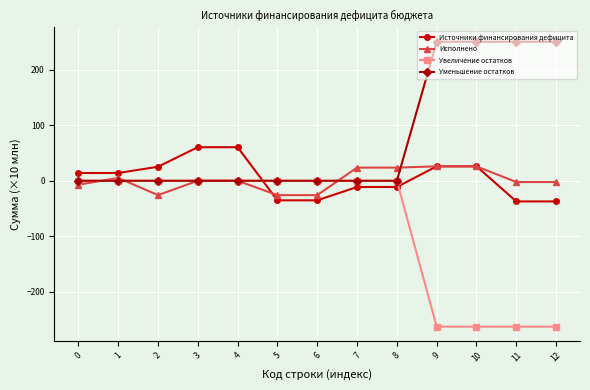

How many positive values does the Источники финансирования дефицита series have?

7